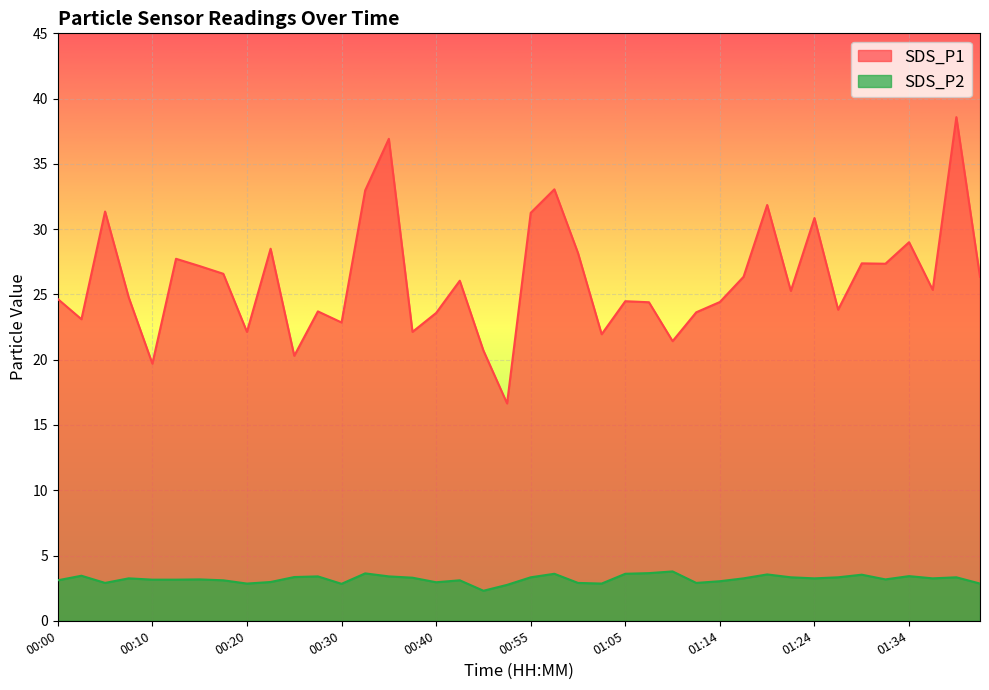

Between 00:15 and 01:02, which series saw the biggest shift?

SDS_P1